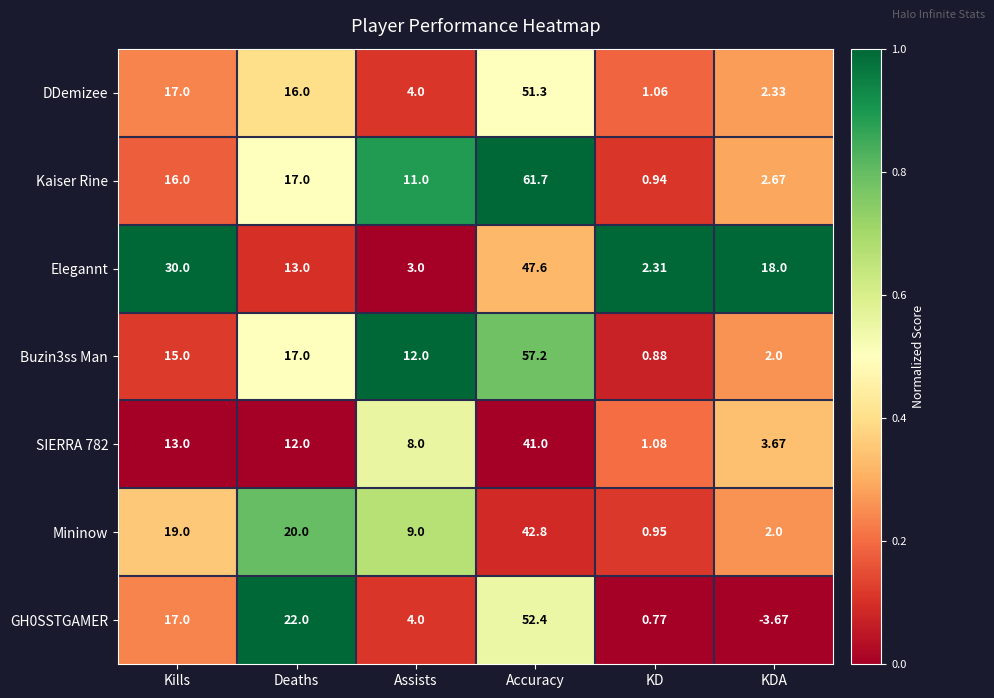

At which category is the sum across all series the highest?

Accuracy